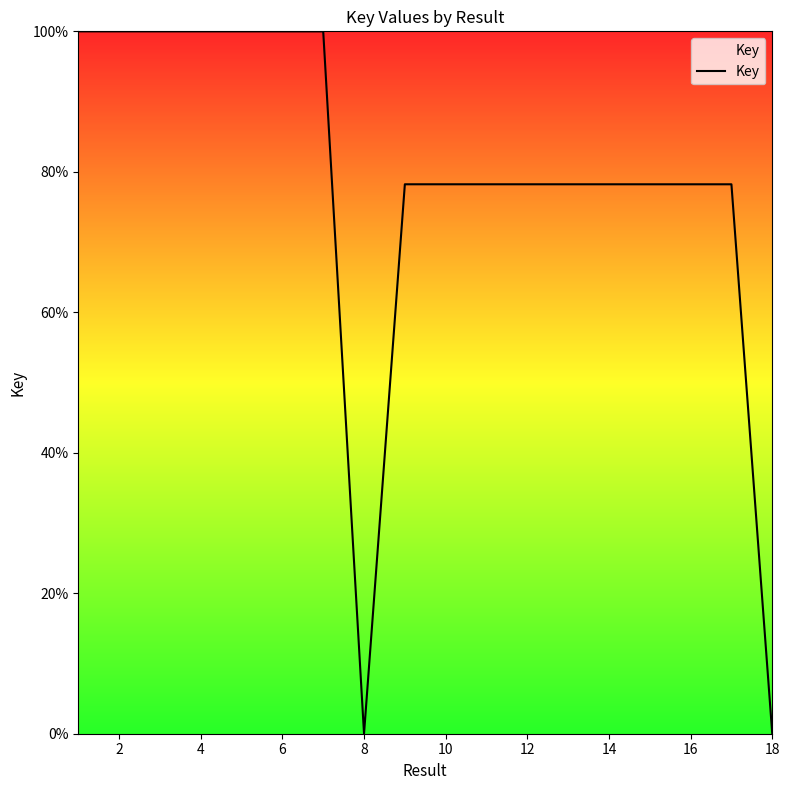

What is the maximum value shown in the chart?

100.0